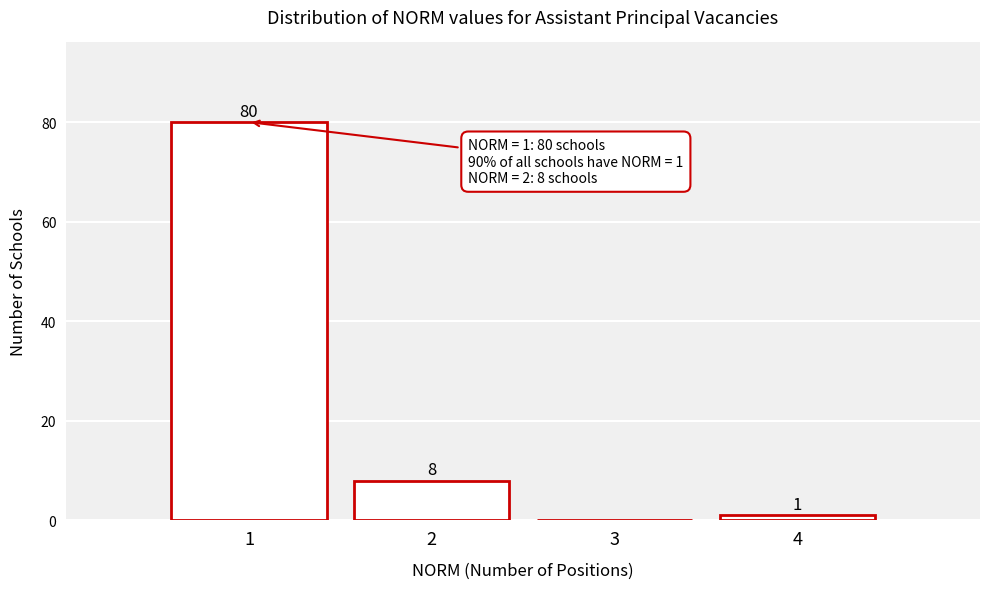

Over which range of the x-axis is the bar tallest?

0.5 to 1.5